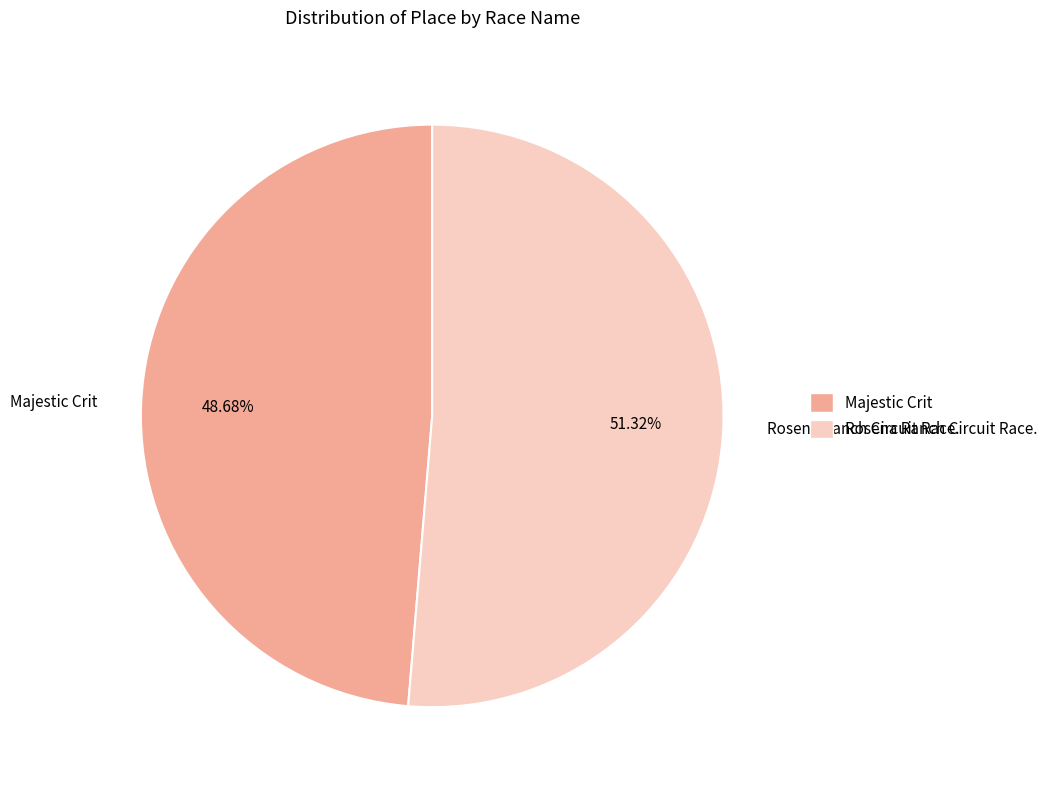

The Rosena Ranch Circuit Race. slice represents 51% of the pie. True or false?

True